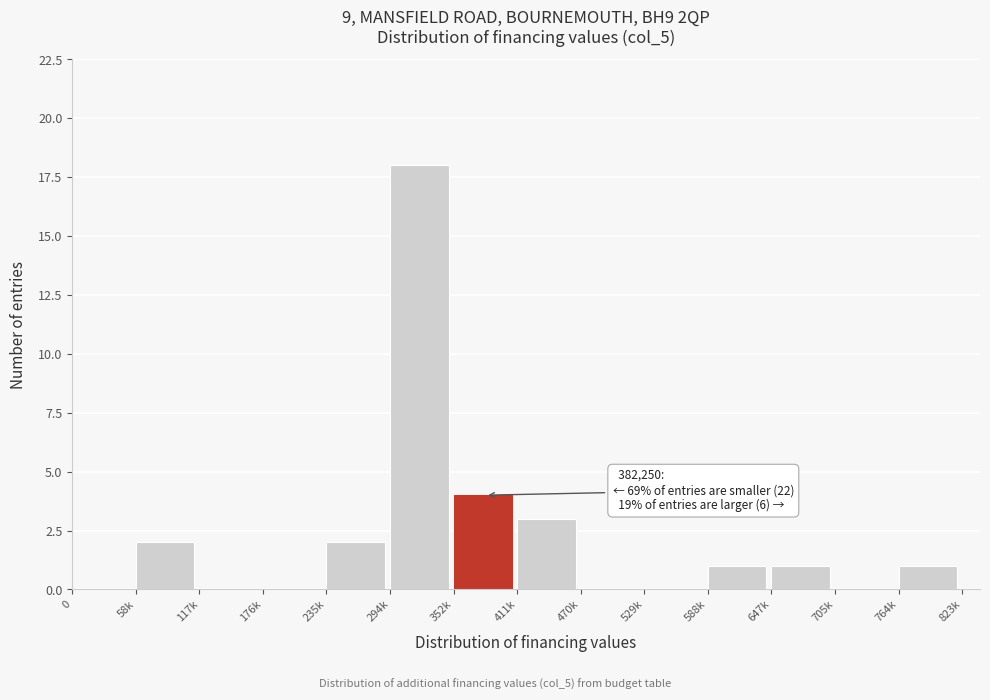

Reading left to right, what are all the values shown in this chart?

0=0	58k=2	117k=0	176k=0	235k=2	294k=18	352k=4	411k=3	470k=0	529k=0	588k=1	647k=1	705k=0	764k=1